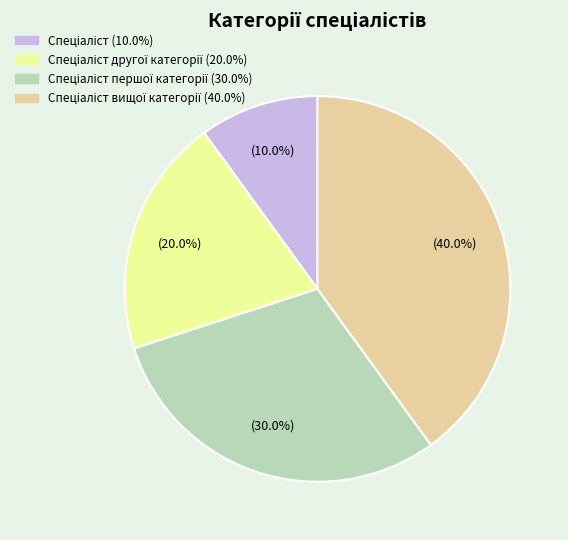

Is there a majority slice in this chart?

No